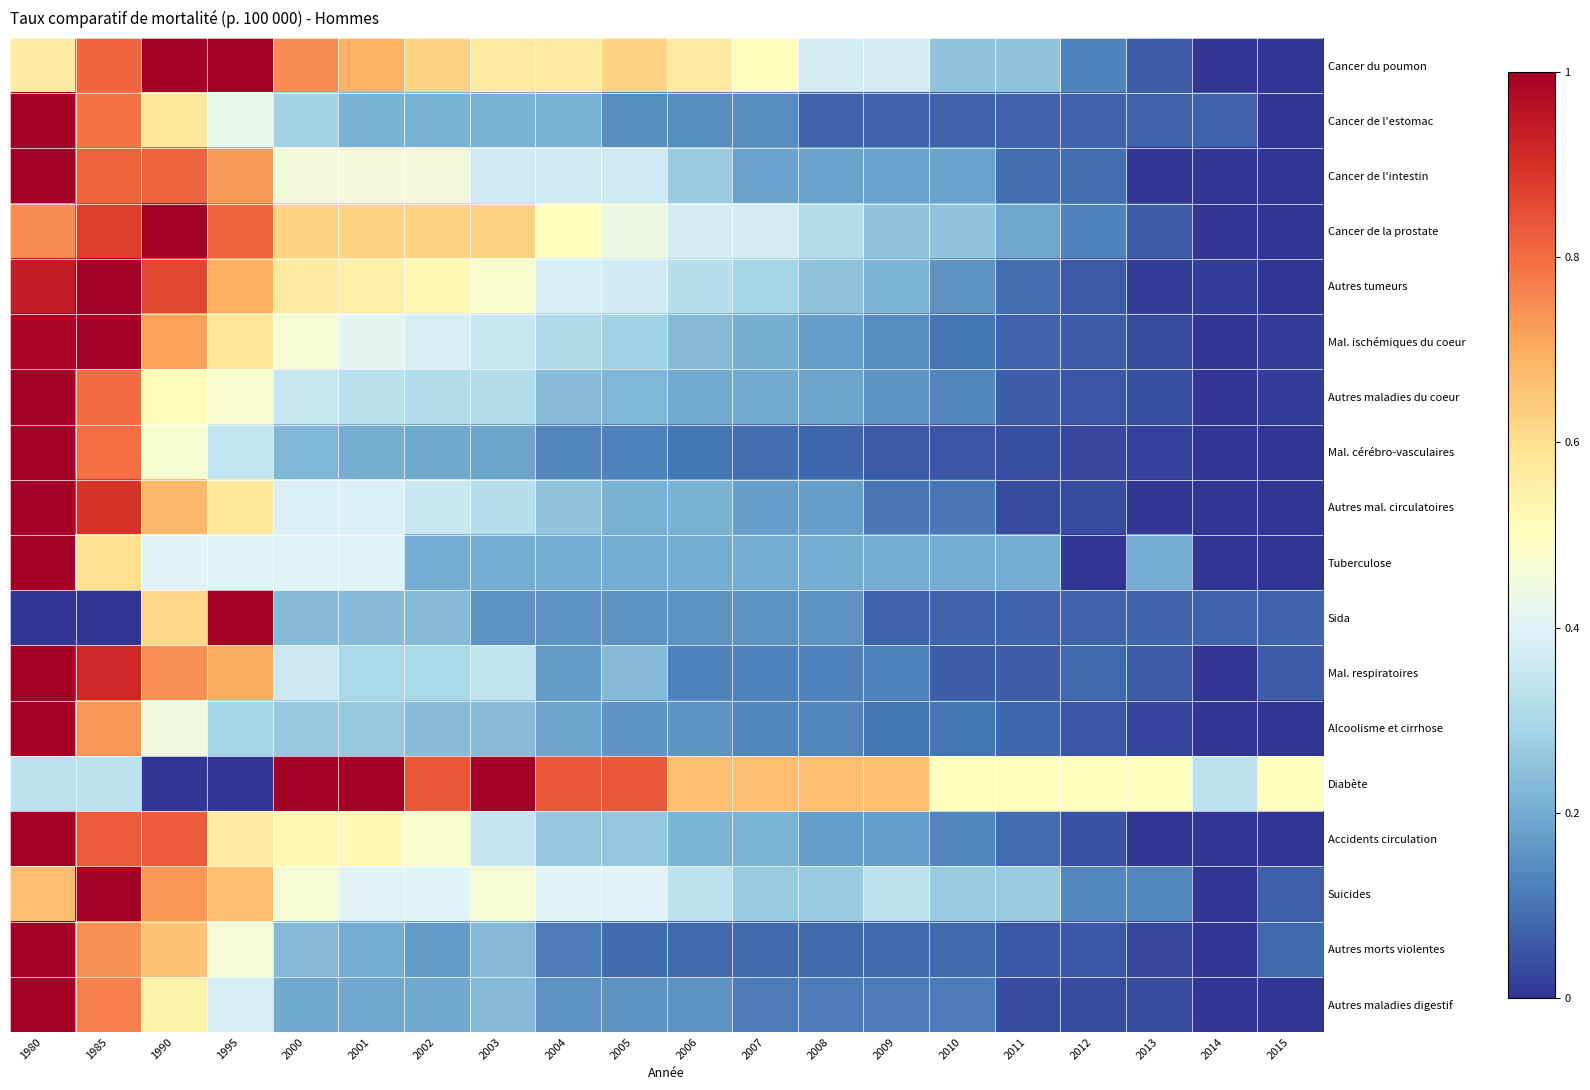

How many series are shown in this chart?

18